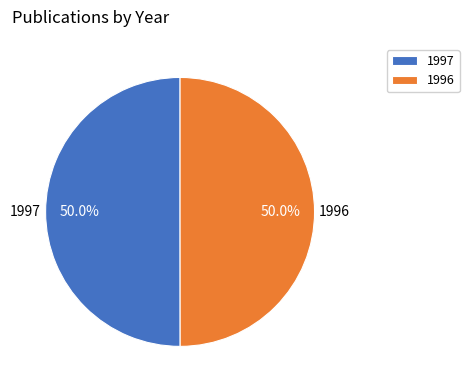

Is it true that 1997 is 39% of the pie?

False